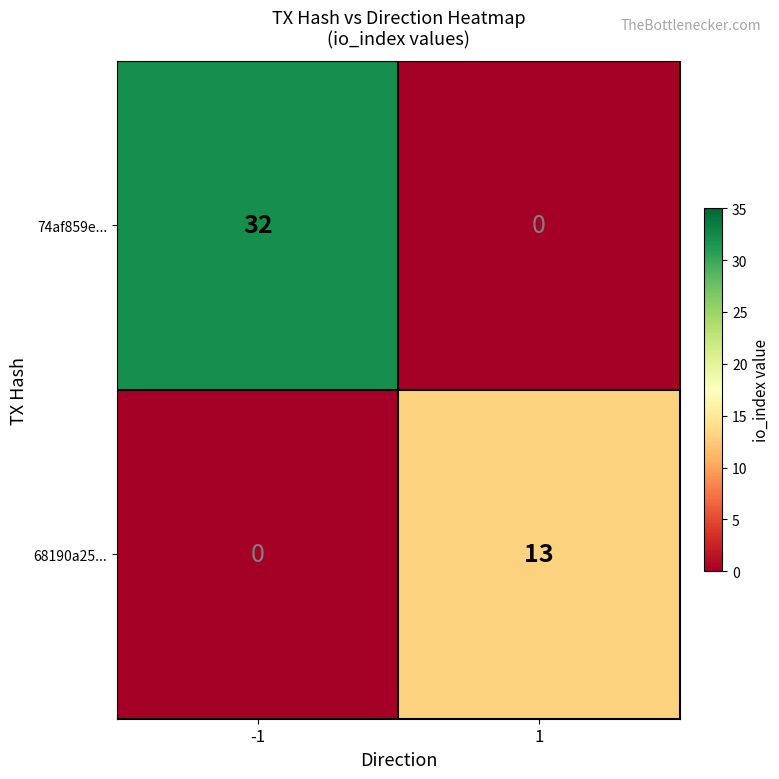

How many values in the 74af859e... series are below 32?

1